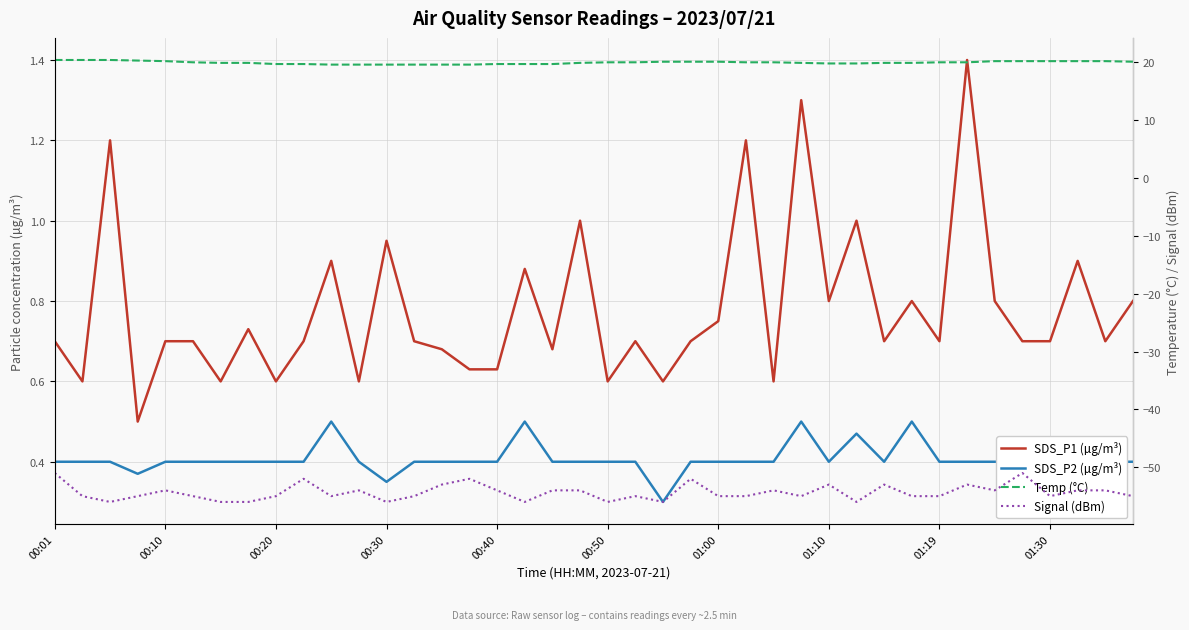

What is the total value across all series at 00:10?

-32.7